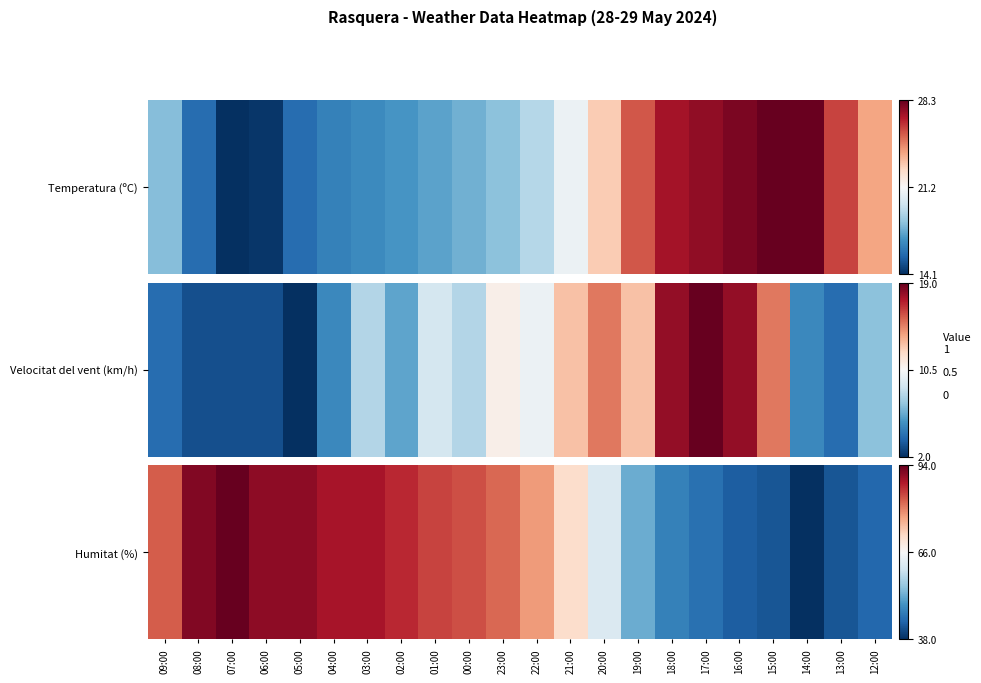

Is it true that the value at 16:00 is 0.1?

True